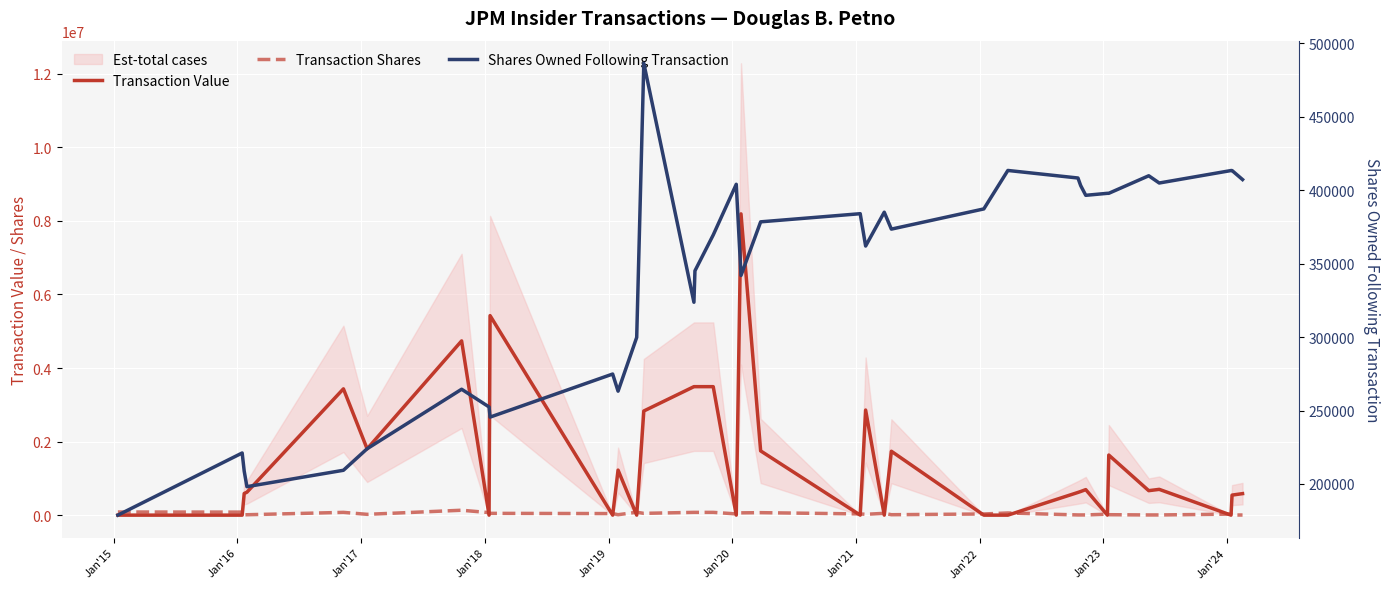

Where is Transaction Shares nearest to the value 68191?

Jan'21